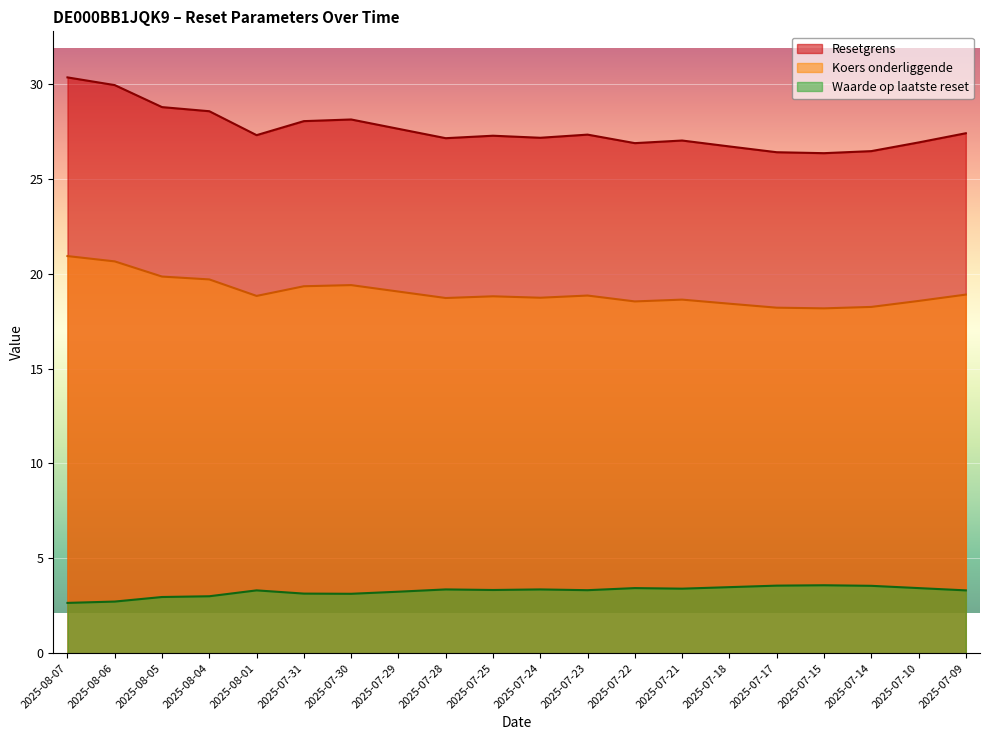

How many lines are shown in the chart?

3